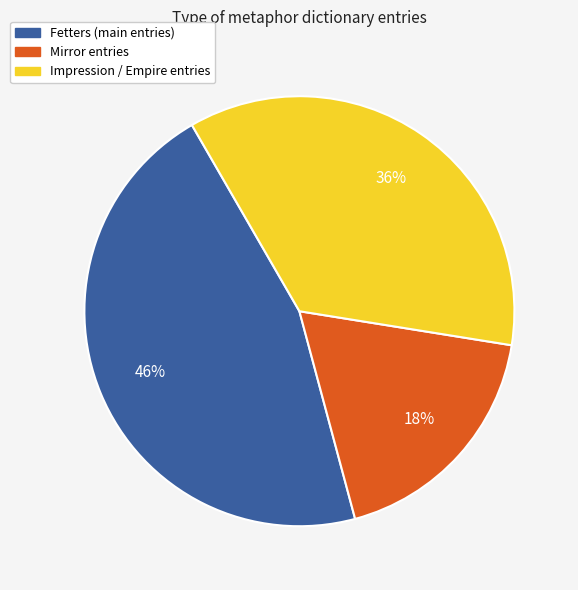

How many slices are in this pie chart?

3